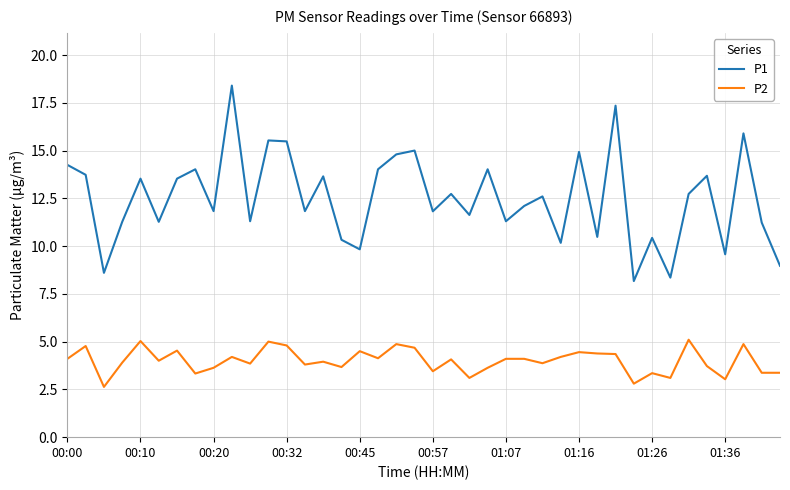

What is the maximum value for P2?

5.1